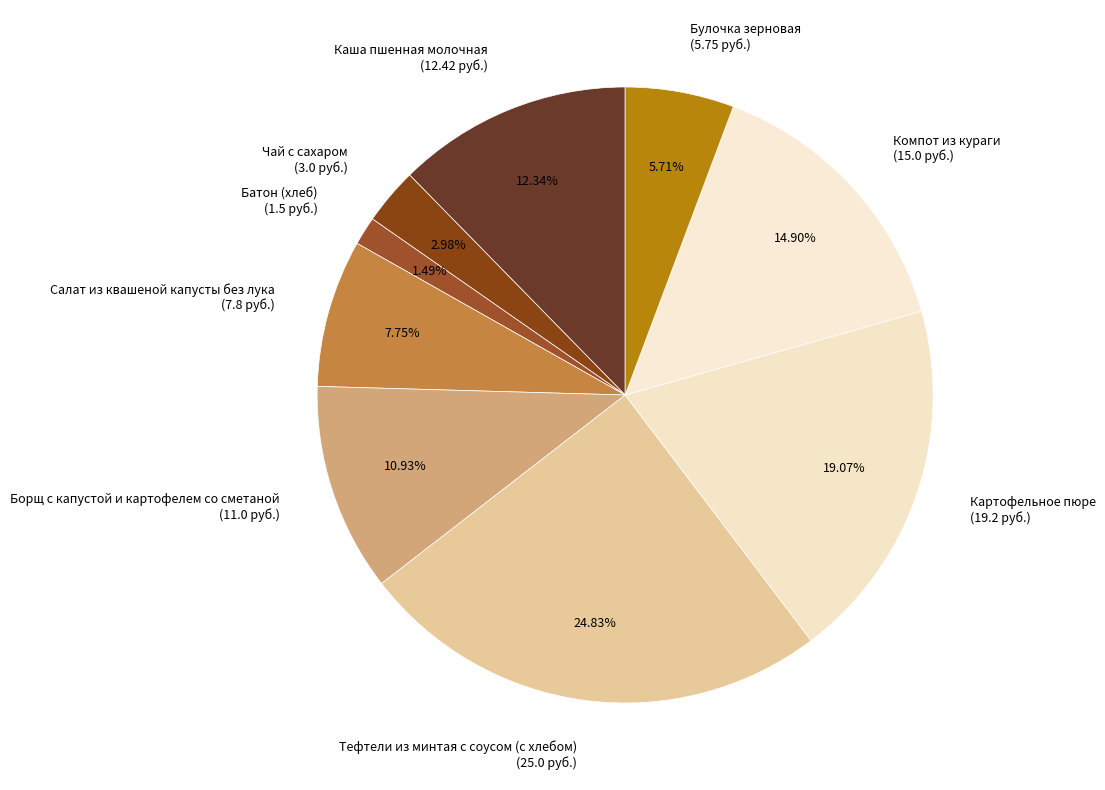

What is the smallest slice in the pie chart?

Батон (хлеб)